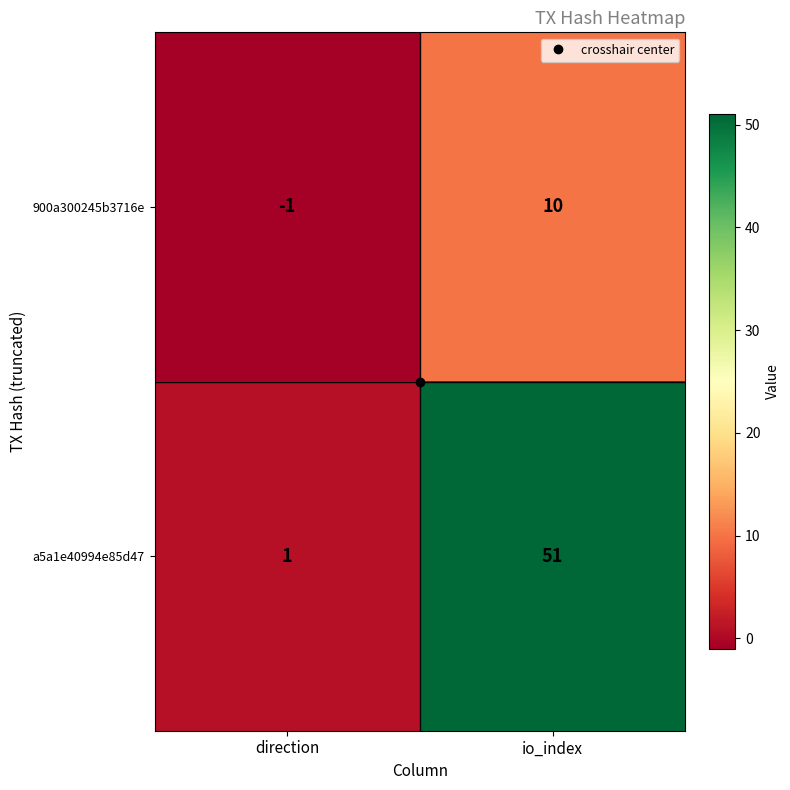

At which label is a5a1e40994e85d47 closest to 26?

direction